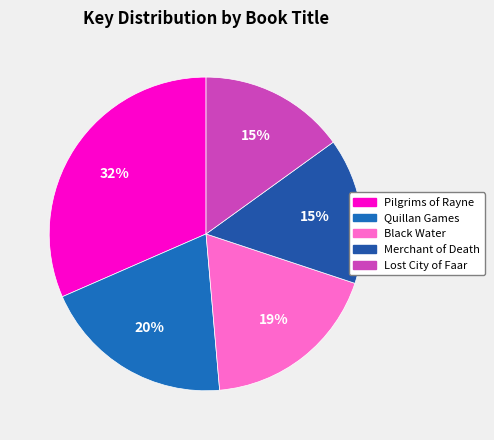

Do Black Water and Quillan Games together represent more than half of the pie?

No